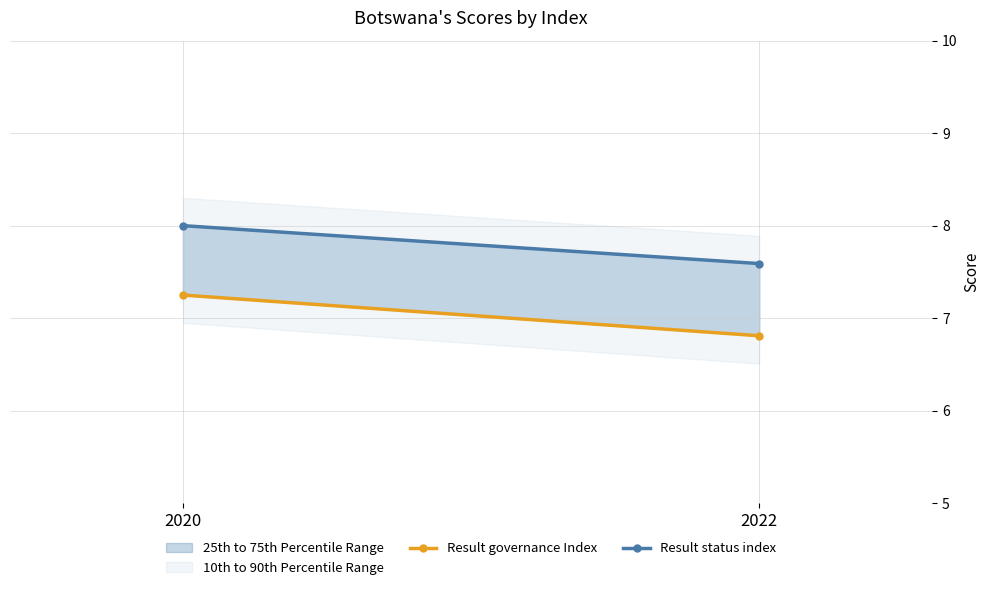

Between 2020 and 2022, which is larger?

2020